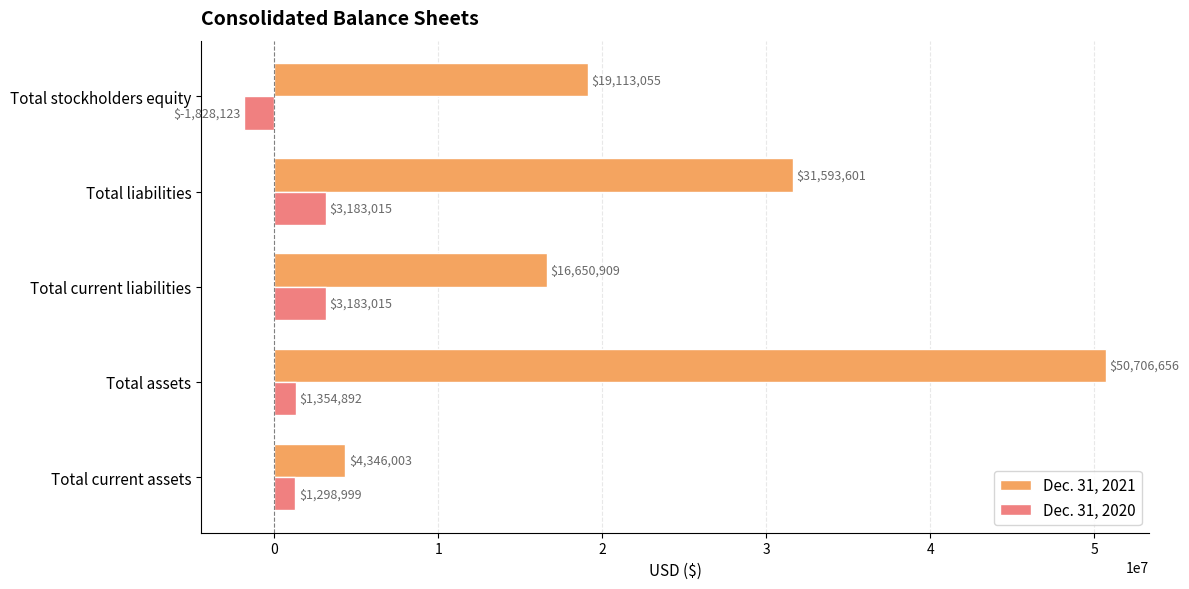

Rank the categories by Dec. 31, 2021 value from lowest to highest.

Total current assets, Total current liabilities, Total stockholders equity, Total liabilities, Total assets